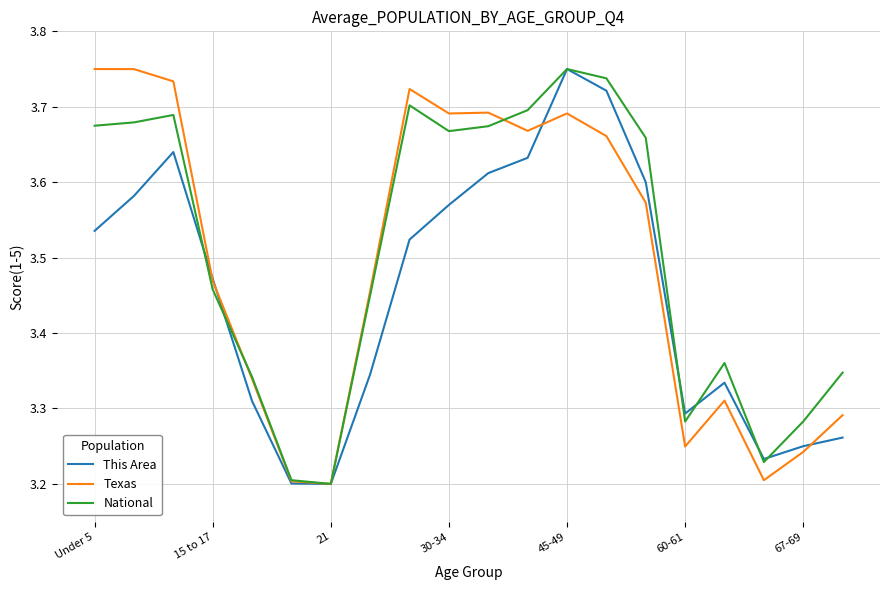

Count the National values in the range 3 to 4.

20